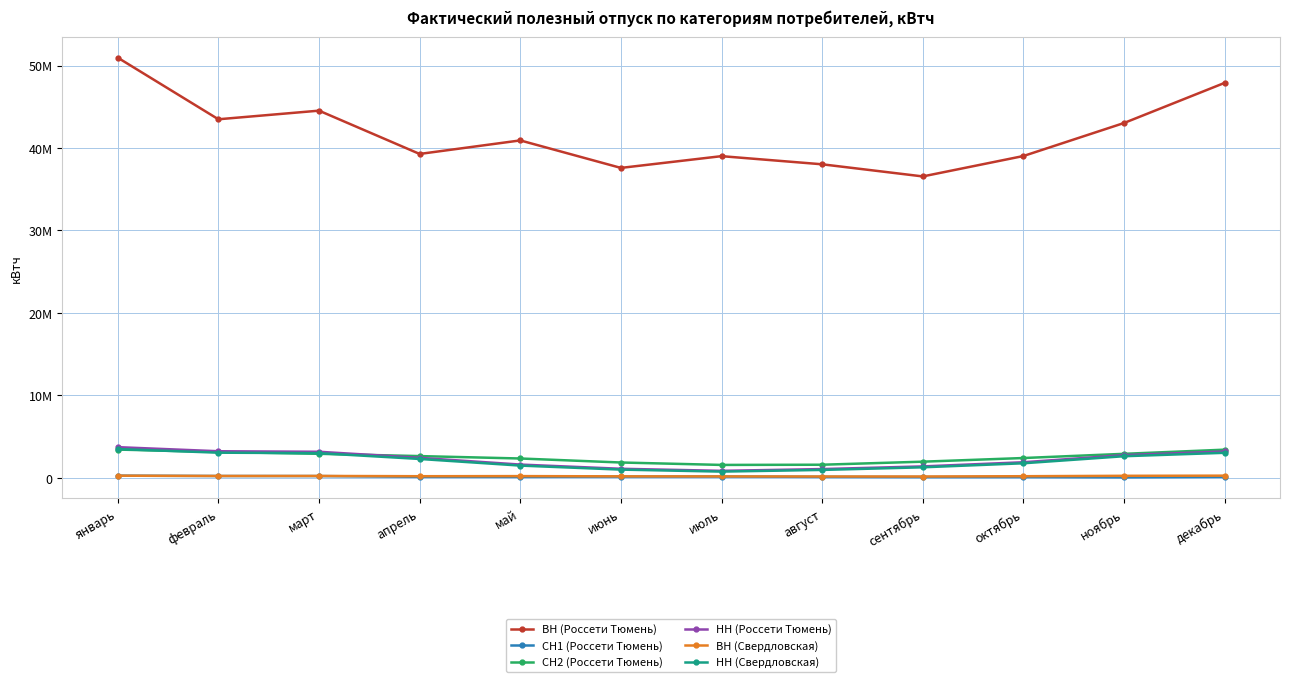

Rank the series by their maximum value, from lowest to highest.

СН1 (Россети Тюмень), ВН (Свердловская), СН2 (Россети Тюмень), НН (Свердловская), НН (Россети Тюмень), ВН (Россети Тюмень)